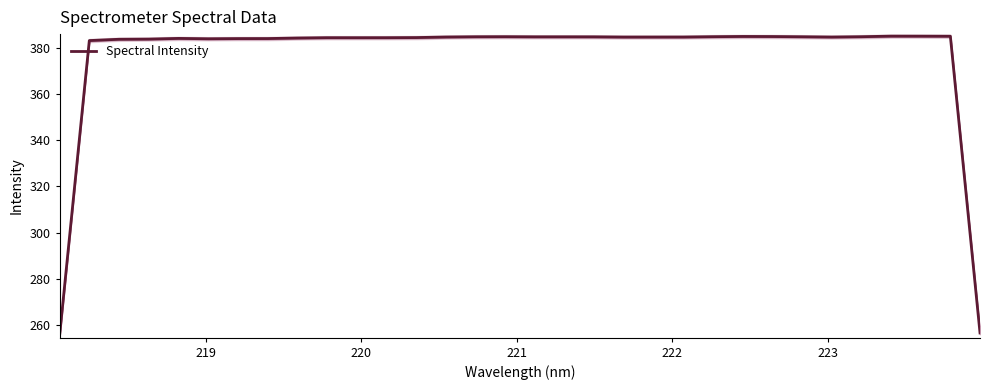

What is the maximum value for Spectral Intensity?

385.0